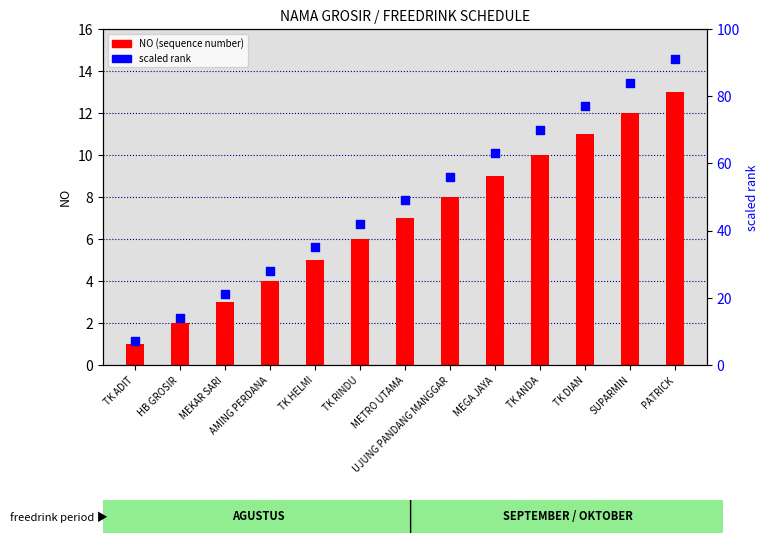

Is the value of NO (sequence) at MEKAR SARI greater than the value of scaled rank at MEKAR SARI?

No